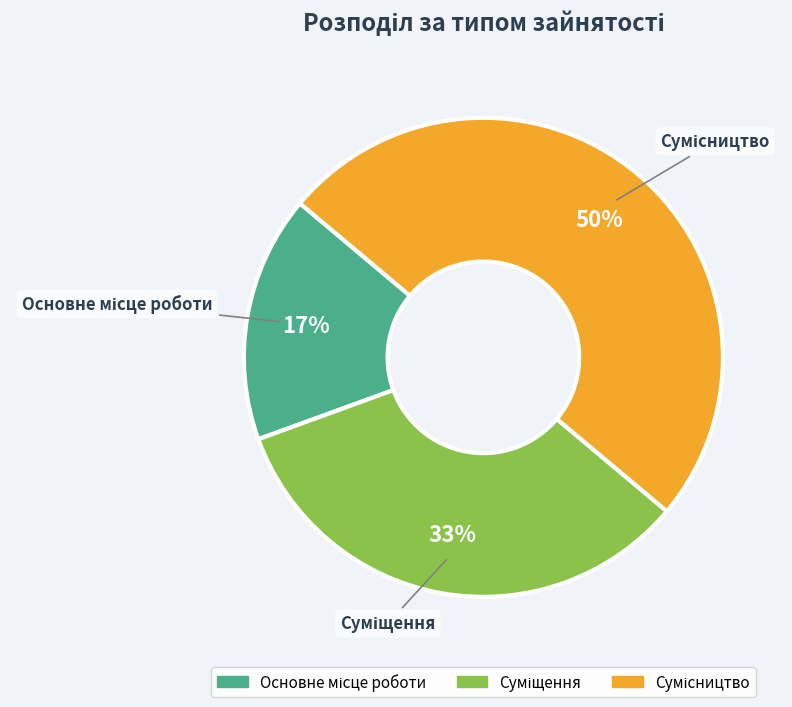

To the nearest percent, what is the average slice percentage?

33%